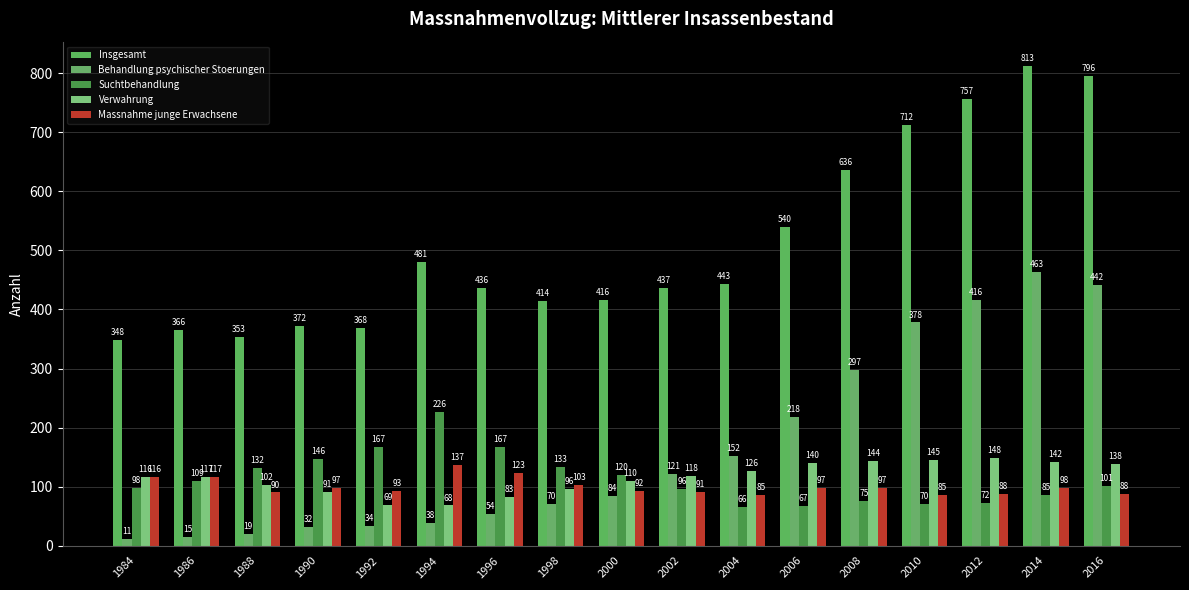

Which series has the largest range (max minus min)?

Insgesamt